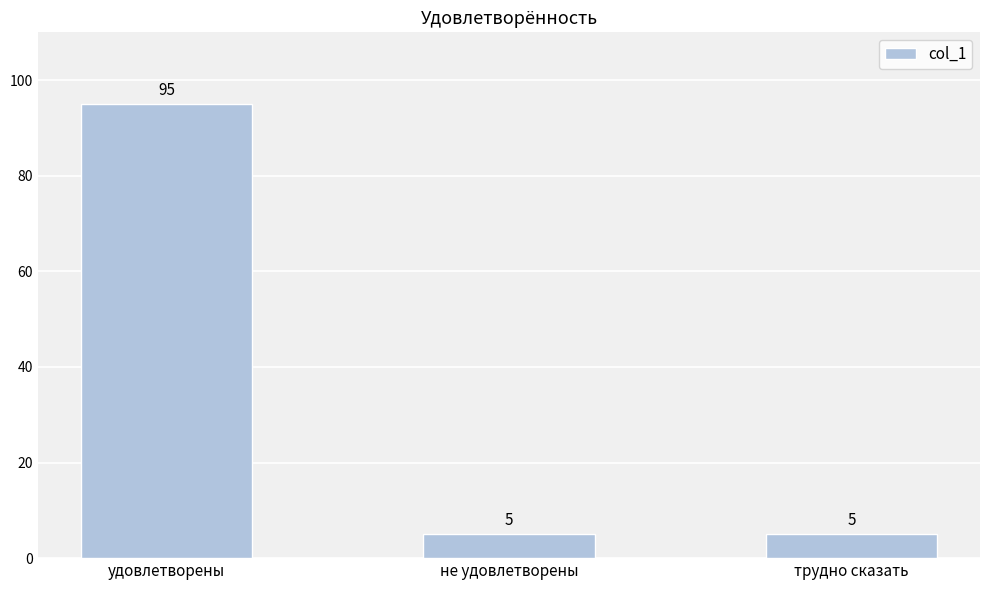

Which label corresponds to the largest value in the chart?

удовлетворены